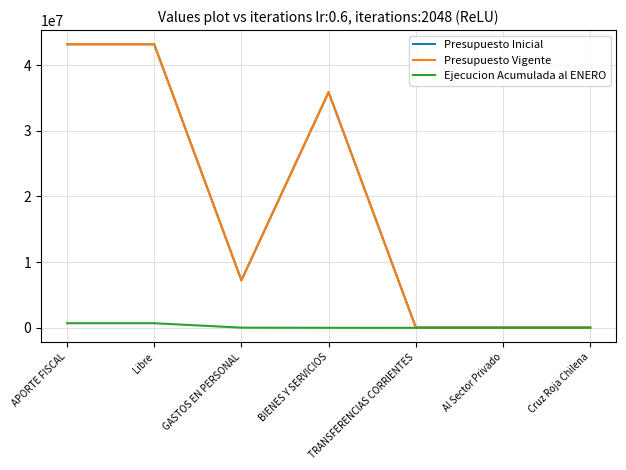

Count the Presupuesto Vigente values in the range 60671 to 43171067.

7